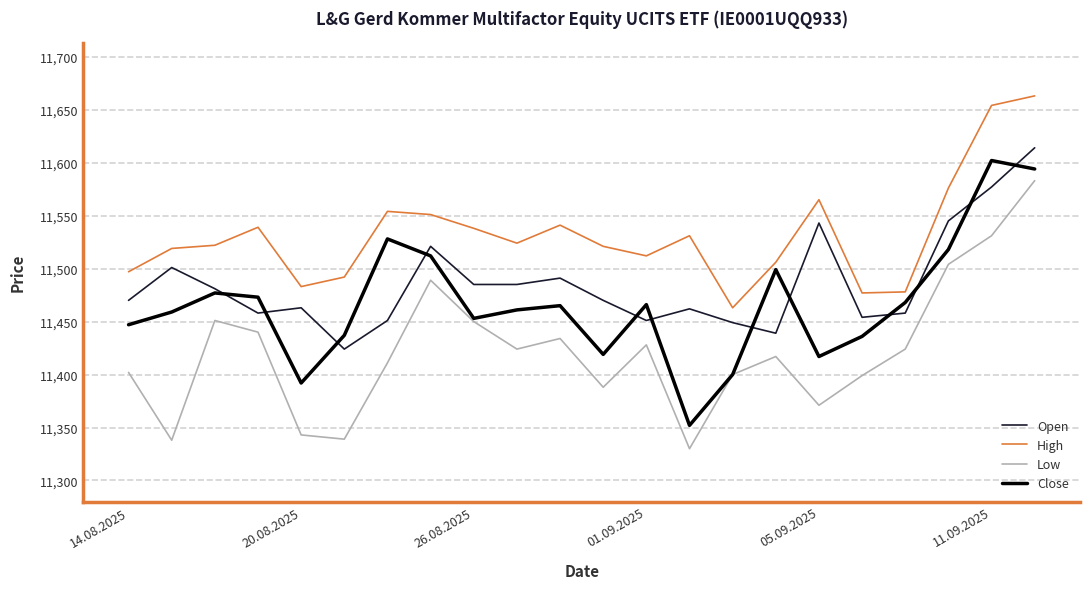

Which series has the largest total across all categories?

High